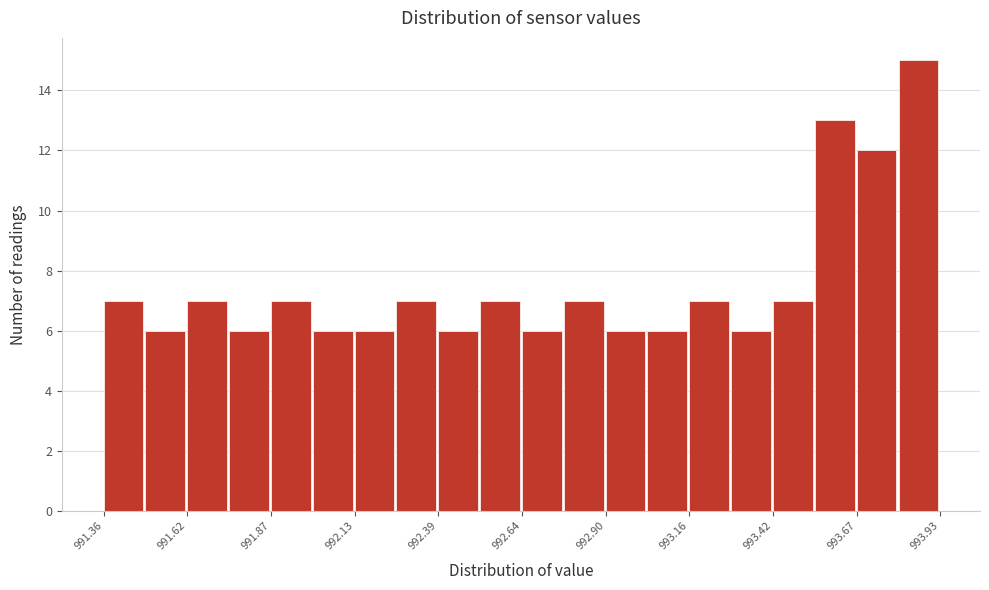

Around what value on the x-axis is the tallest bar? Give the approximate position of its centre, as read against the axis.

993.85